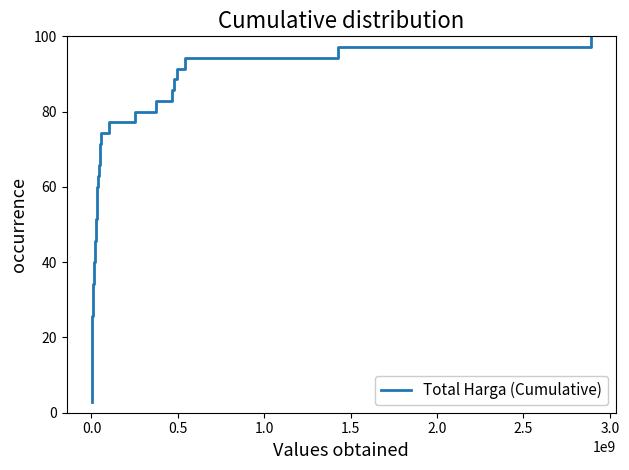

What is the difference between the maximum and minimum values?

97.1